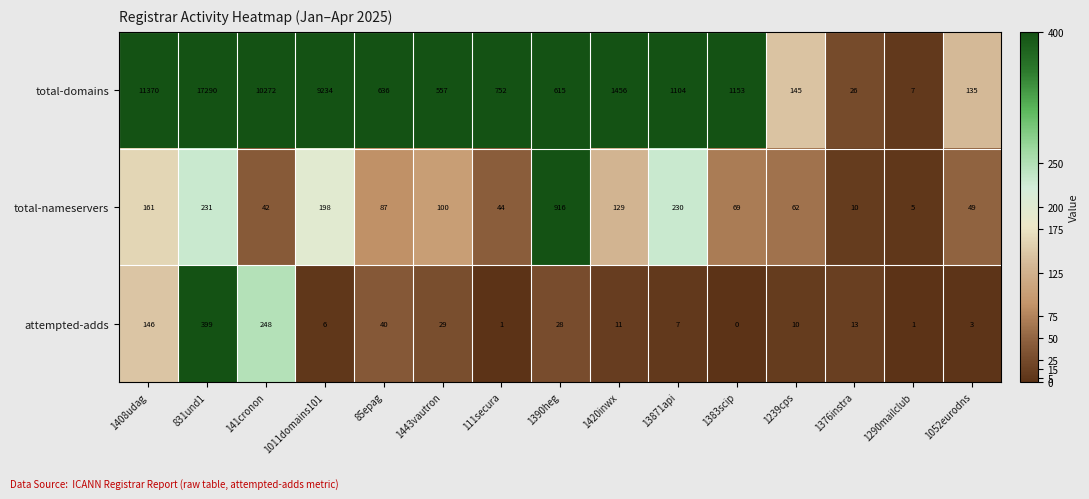

At how many categories does at least one series exceed 9454?

3